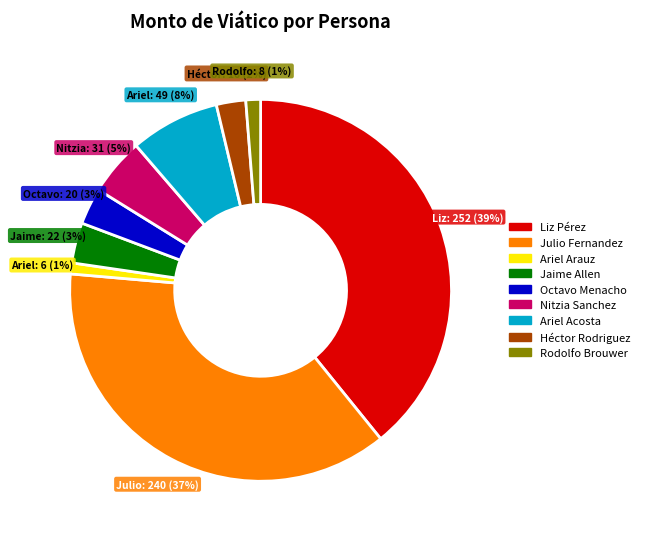

To the nearest percent, what is the combined percentage of Nitzia Sanchez and Liz Pérez?

44%